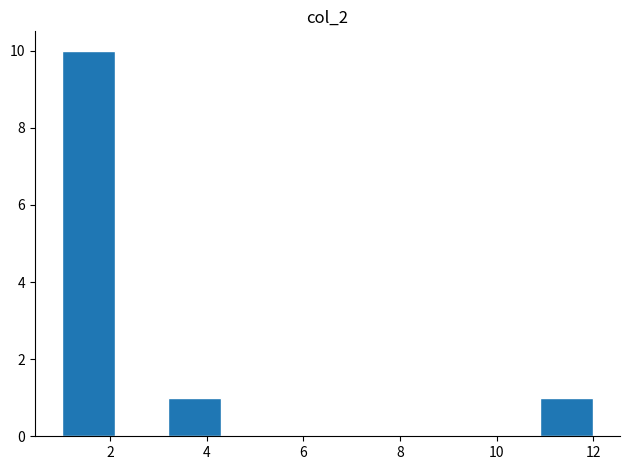

Which range on the x-axis has the tallest bar?

1.0 to 2.1